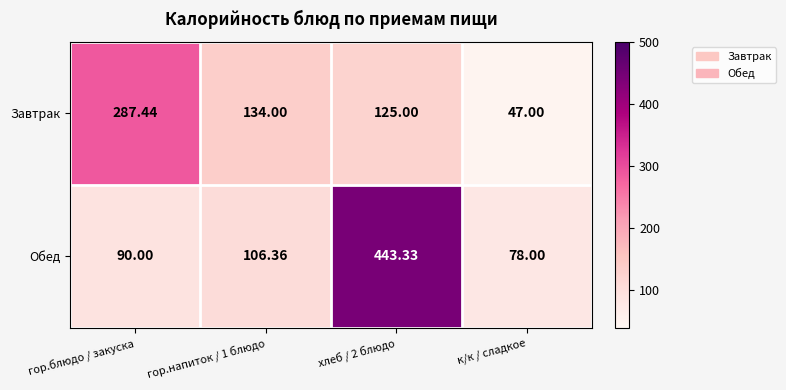

Which category has the lowest value across all series?

к/к / сладкое